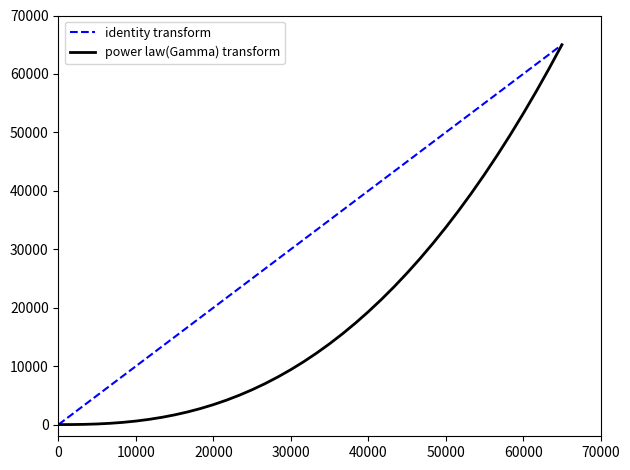

Which series has the largest total across all categories?

identity transform